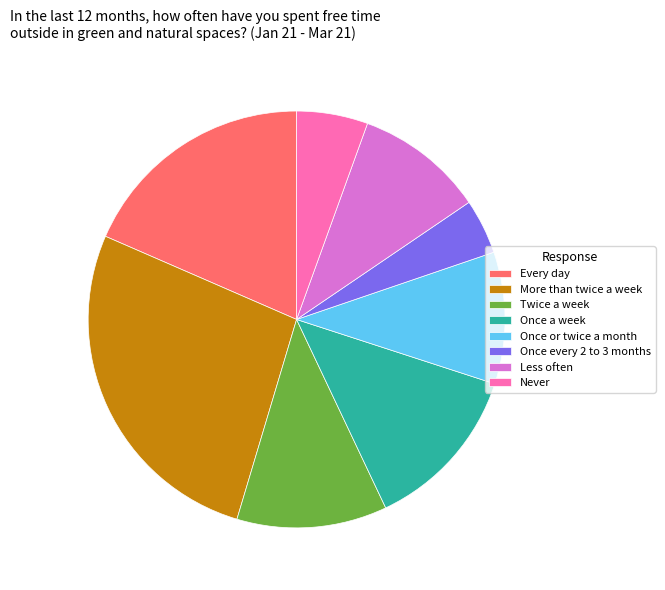

Does any single category account for the majority?

No